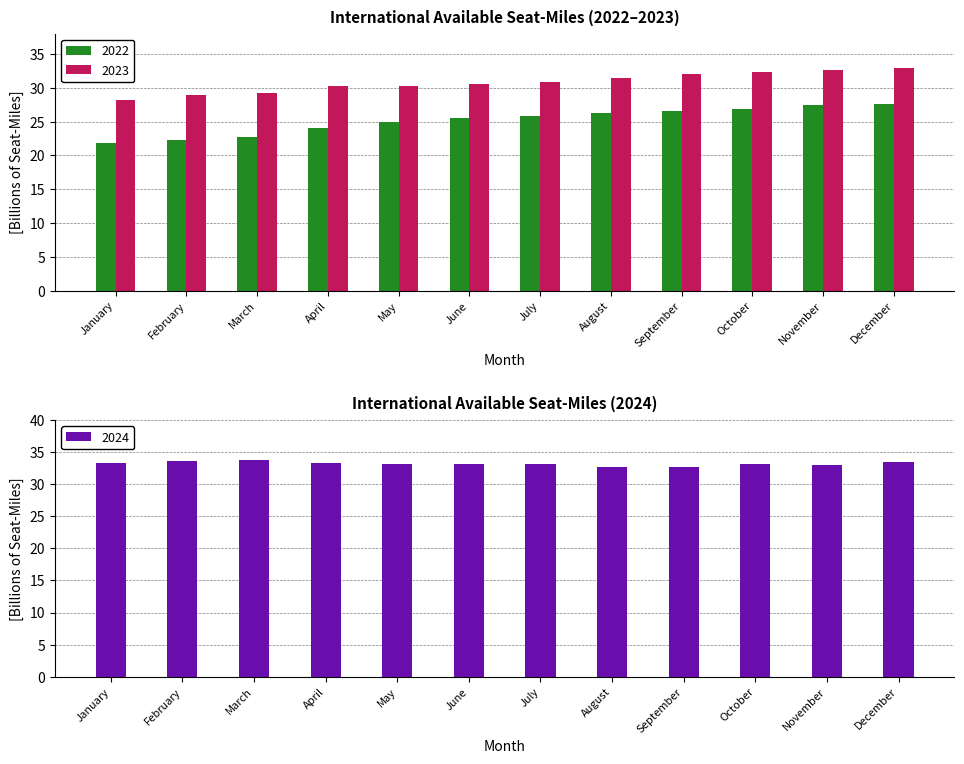

List the series in order of their overall mean, lowest first.

2022, 2023, 2024